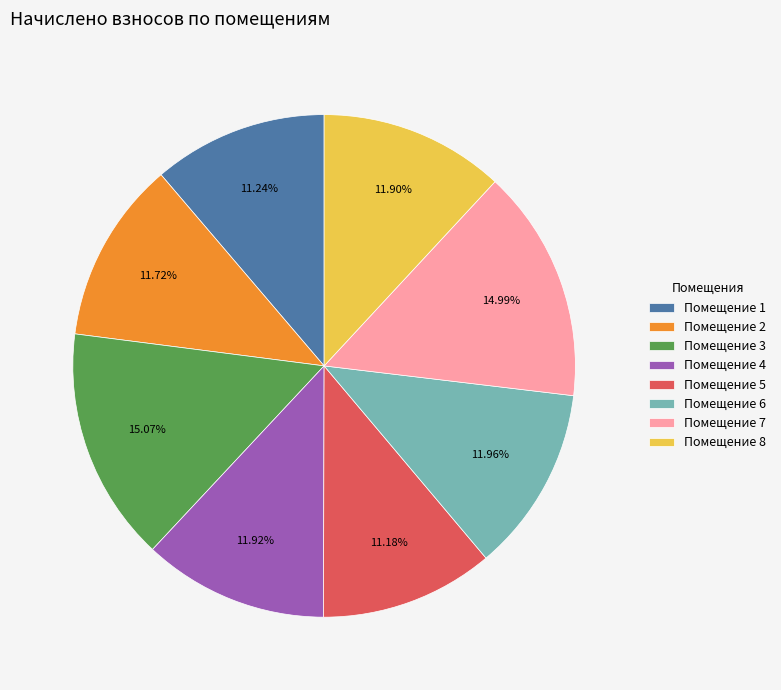

Is there a majority slice in this chart?

No